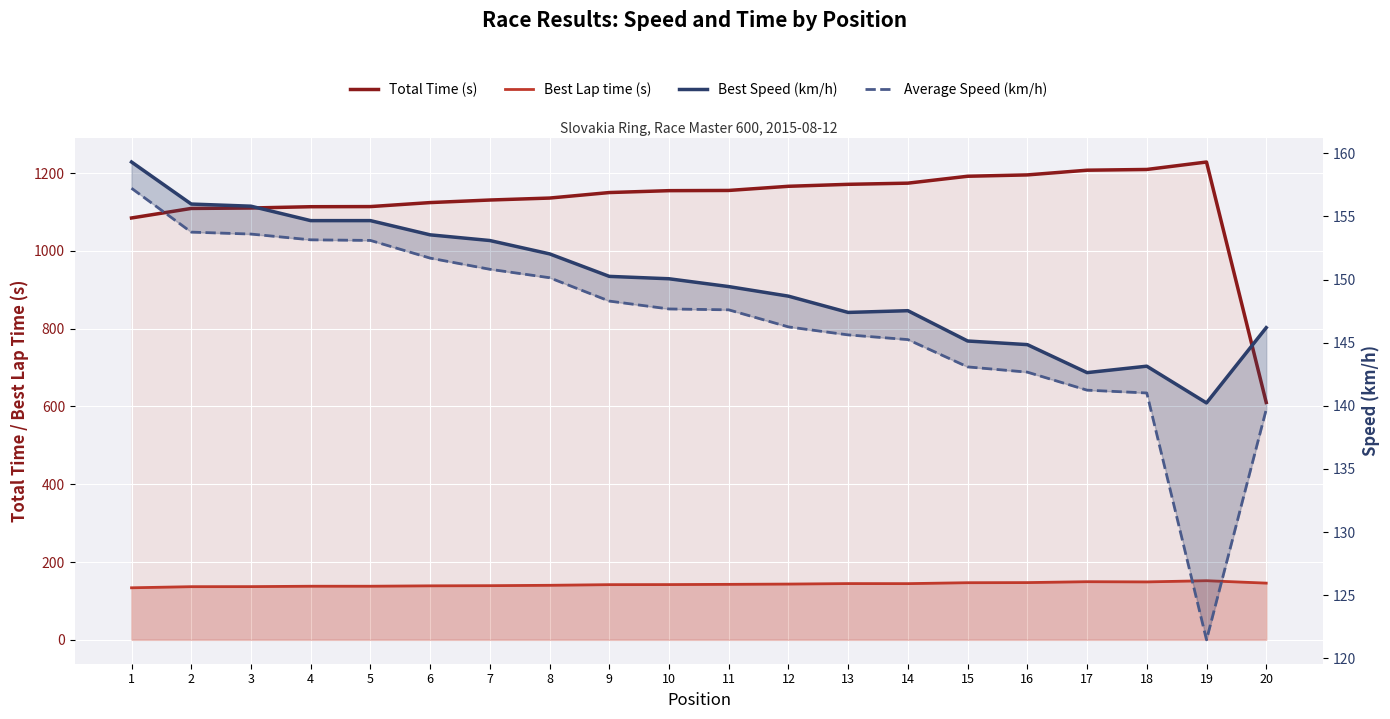

At 8, list the series in order from largest to smallest.

Total Time (s), Best Speed (km/h), Average Speed (km/h), Best Lap time (s)